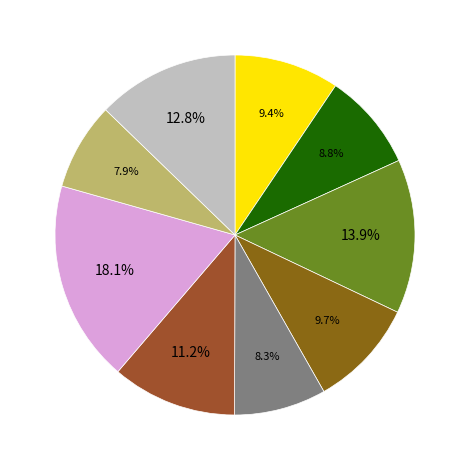

What is the smallest slice in the pie chart?

Intesa Sanpaolo S.p.A.